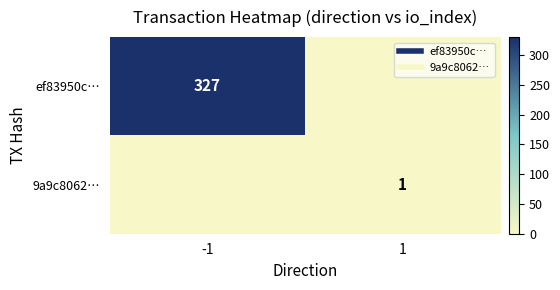

What is the difference between the 9a9c8062… values at -1 and 1?

1